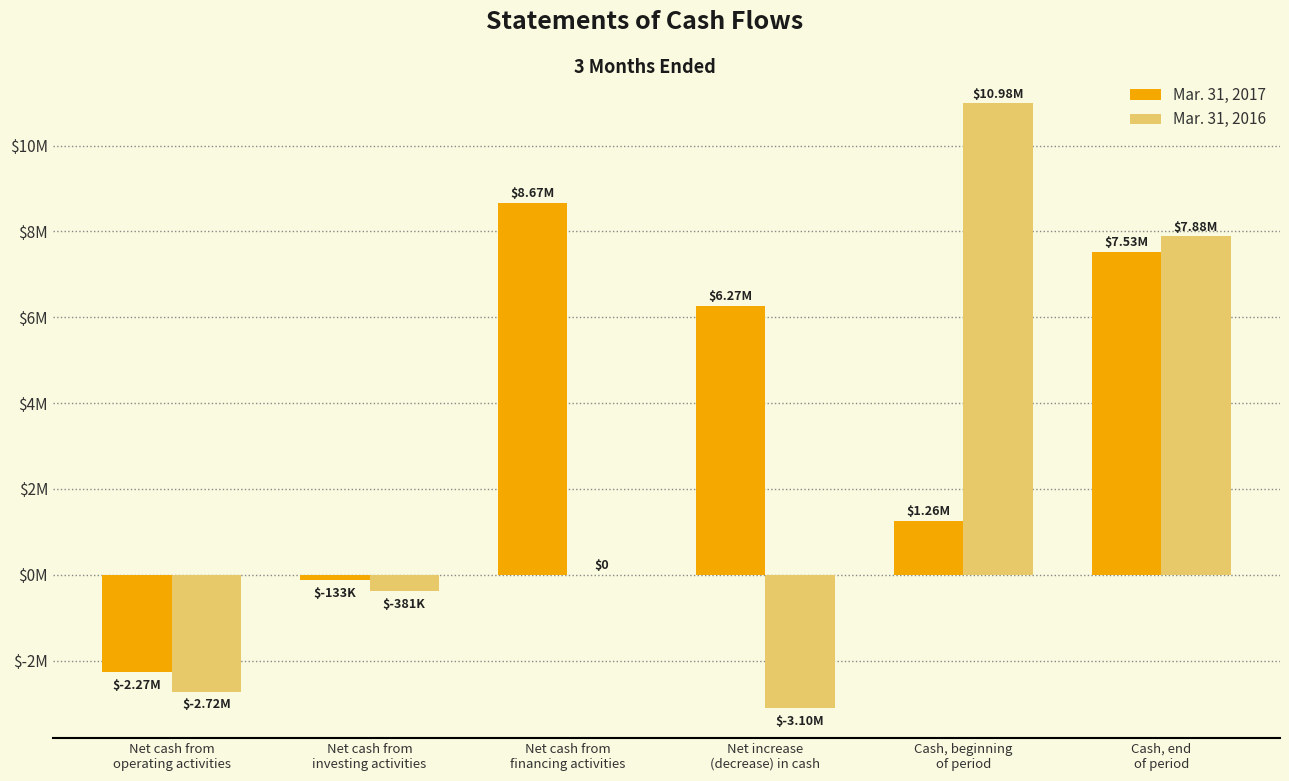

Between Net cash from
investing activities and Net increase
(decrease) in cash, which is larger?

Net increase
(decrease) in cash